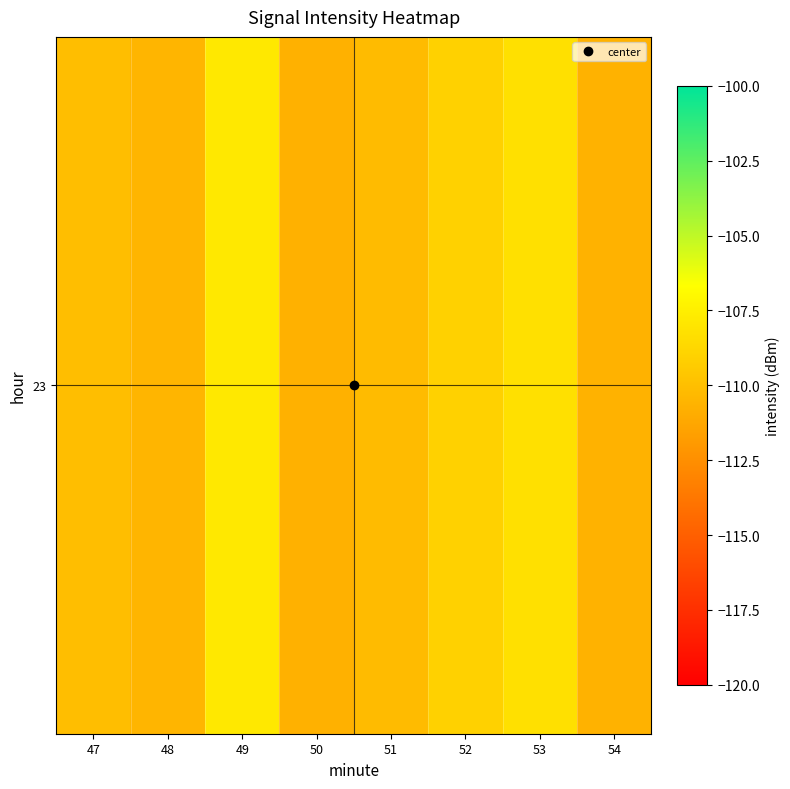

What is the average value?

-109.7